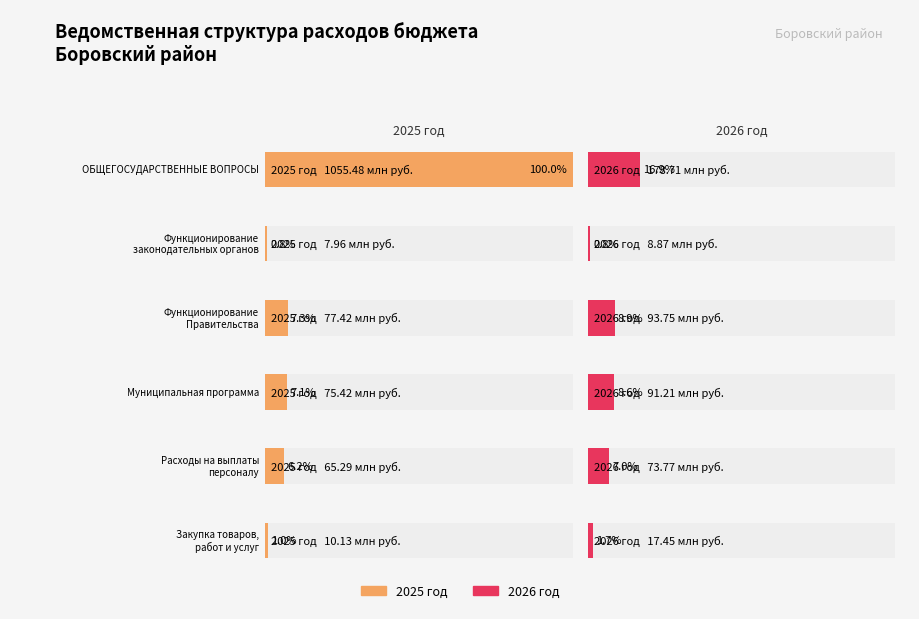

Reading right to left, what are all the values shown in this chart?

2025: Закупка товаров,
работ и услуг=10127000.0	Расходы на выплаты
персоналу=65294944.0	Муниципальная программа=75421944.0	Функционирование
Правительства=77423635.0	Функционирование
законодательных органов=7956090.0	ОБЩЕГОСУДАРСТВЕННЫЕ ВОПРОСЫ=1055477013.4
2026: Закупка товаров,
работ и услуг=17446000.0	Расходы на выплаты
персоналу=73766427.0	Муниципальная программа=91212427.0	Функционирование
Правительства=93747791.0	Функционирование
законодательных органов=8874998.0	ОБЩЕГОСУДАРСТВЕННЫЕ ВОПРОСЫ=178710106.9